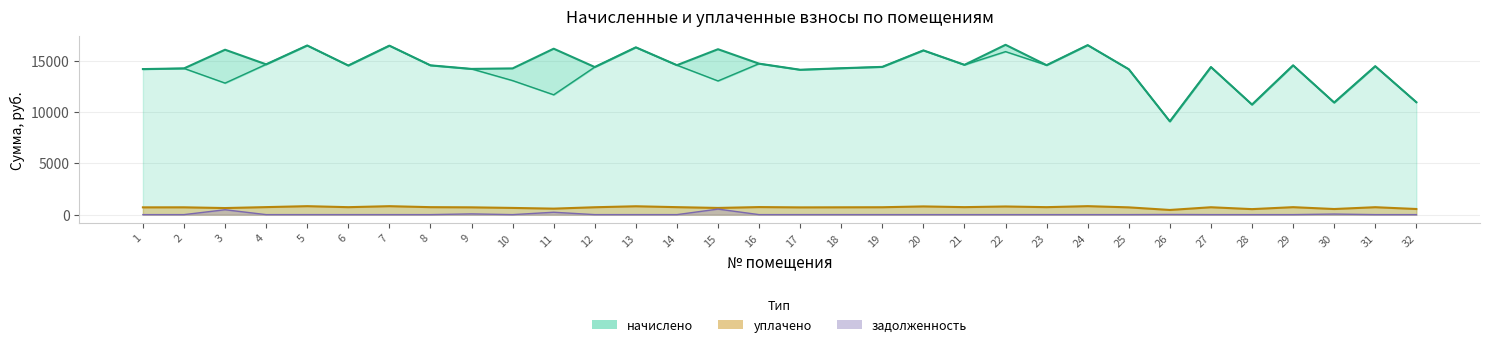

At 10, list the series in order from largest to smallest.

начислено, уплачено, задолженность